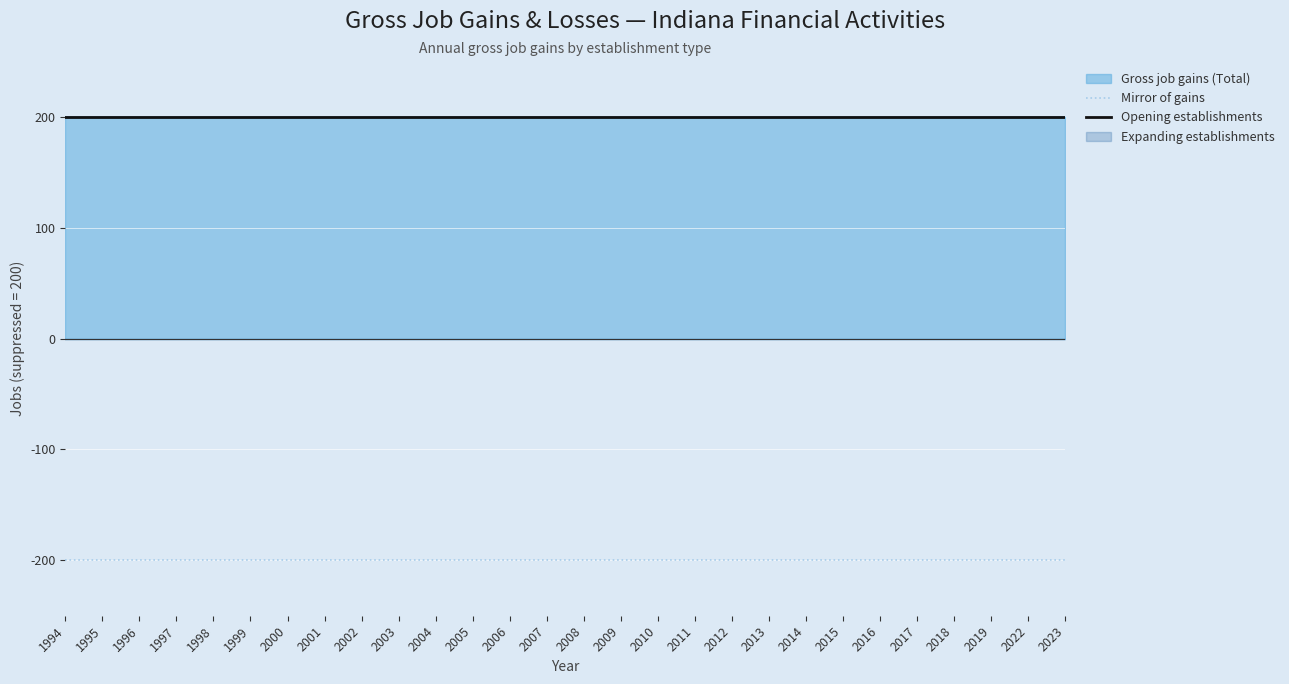

True or false: Mirror of gains and Opening establishments cross at least once.

False